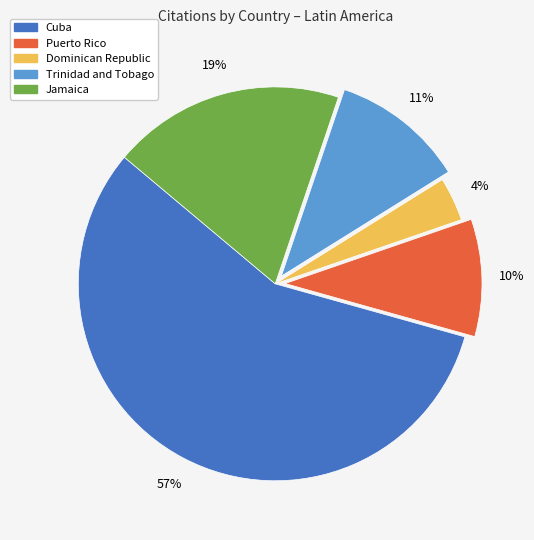

What is the smallest slice in the pie chart?

Dominican Republic